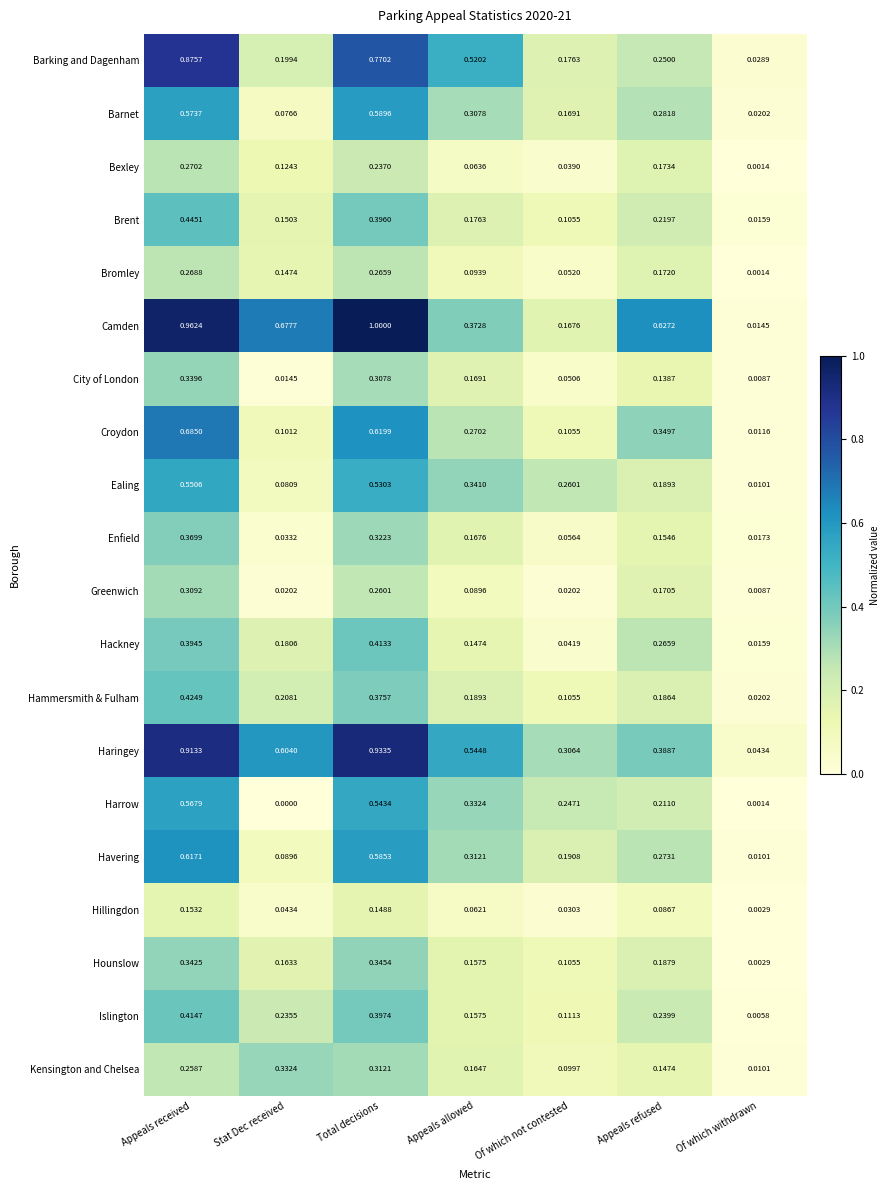

At which label does Bexley reach its minimum?

Of which withdrawn